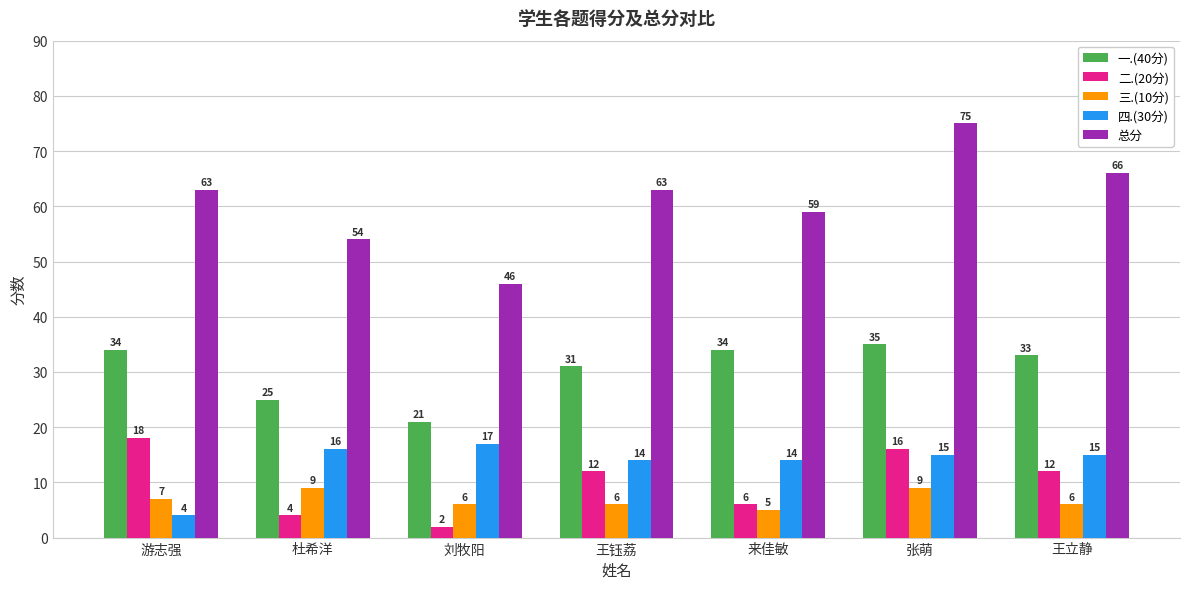

Is it true that 二.(20分) equals 1 at 杜希洋?

False